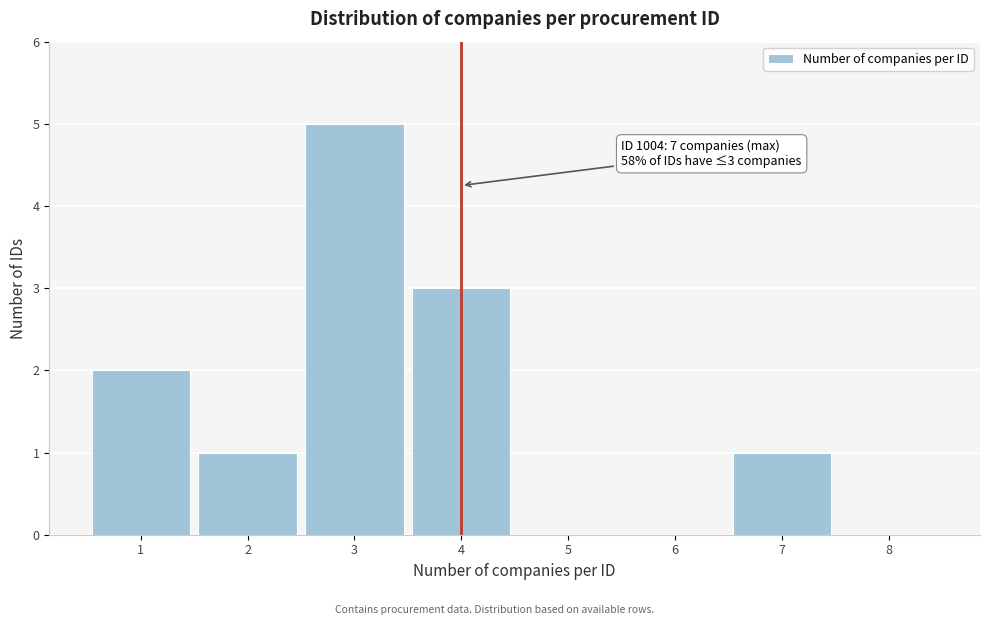

Which range on the x-axis has the tallest bar?

2.5 to 3.5